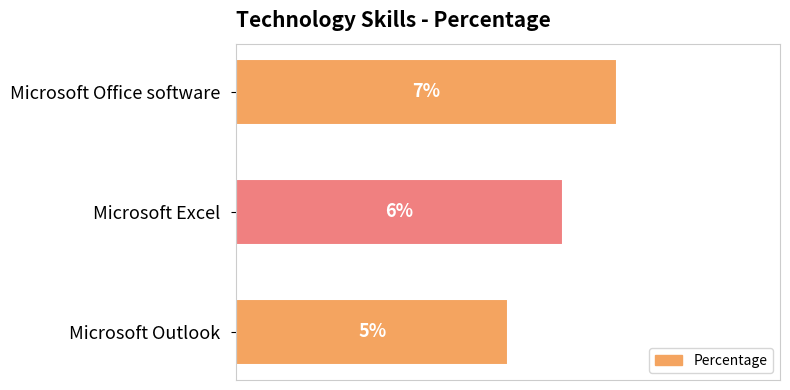

Rank the categories by value from lowest to highest.

Microsoft Outlook, Microsoft Excel, Microsoft Office software